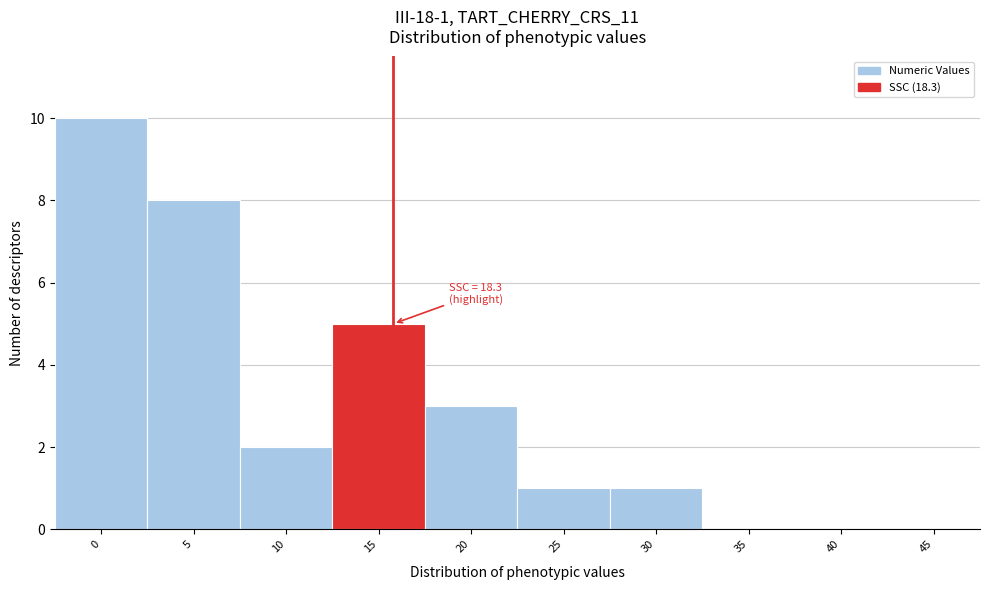

Reading left to right, what are all the values shown in this chart?

0=10	5=8	10=2	15=5	20=3	25=1	30=1	35=0	40=0	45=0